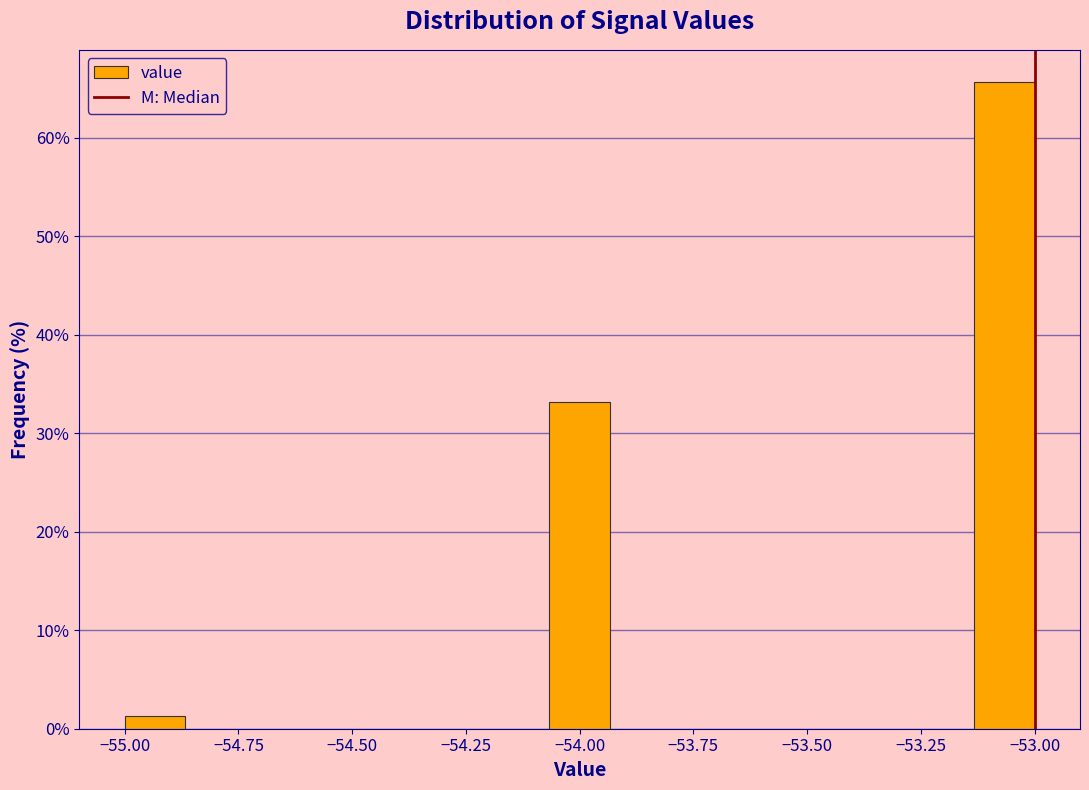

Read against the x-axis, roughly where is the centre of the tallest bar?

-53.05